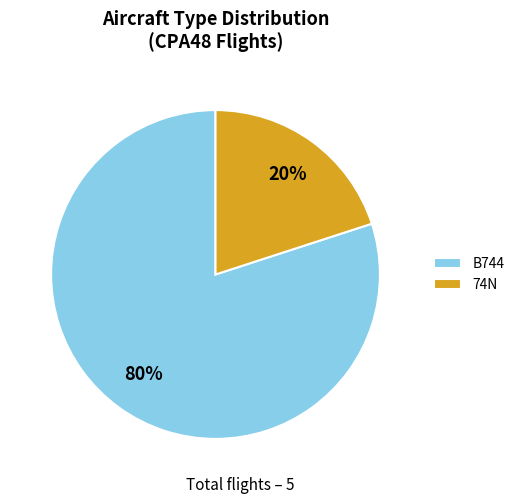

How many slices are in this pie chart?

2